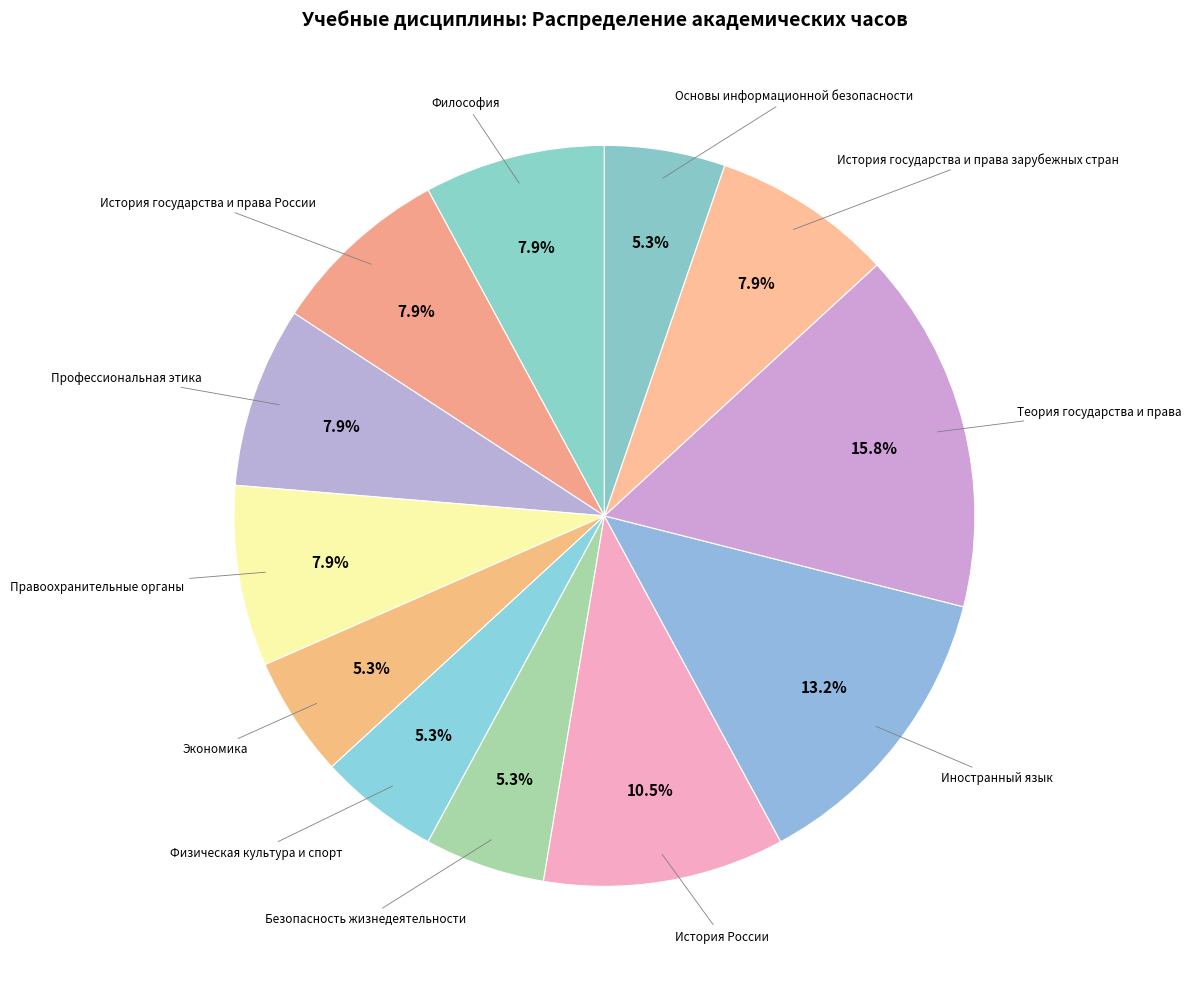

How many segments does this pie chart have?

12